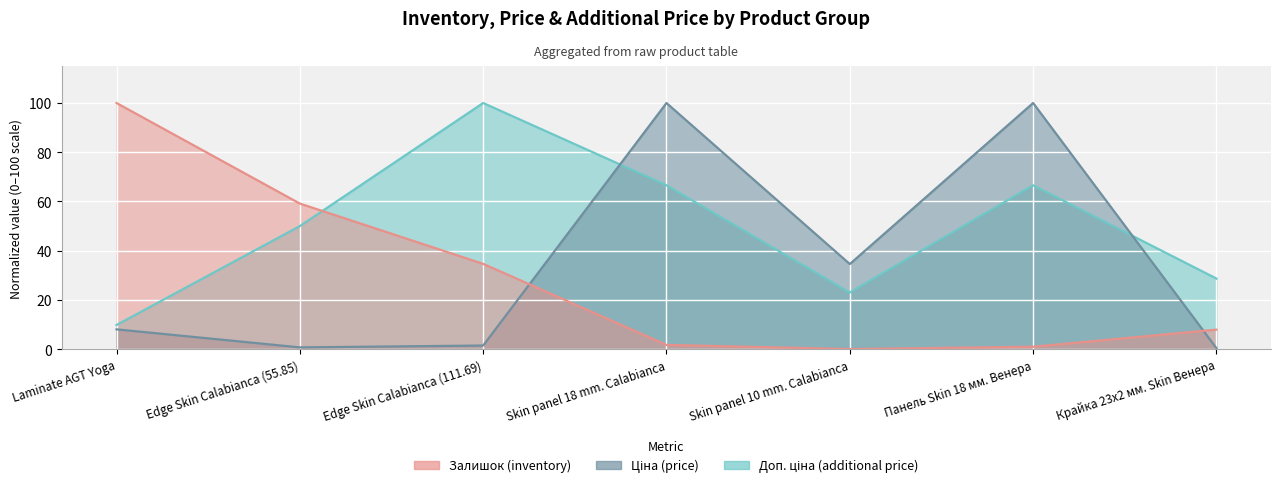

How many lines are shown in the chart?

3